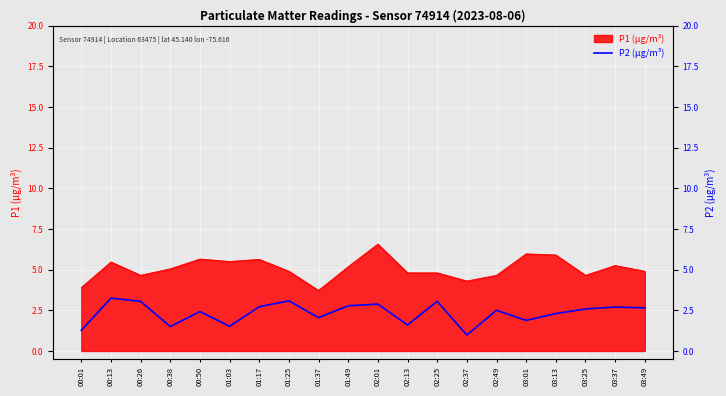

At which category does the chart reach its minimum across all series?

02:37